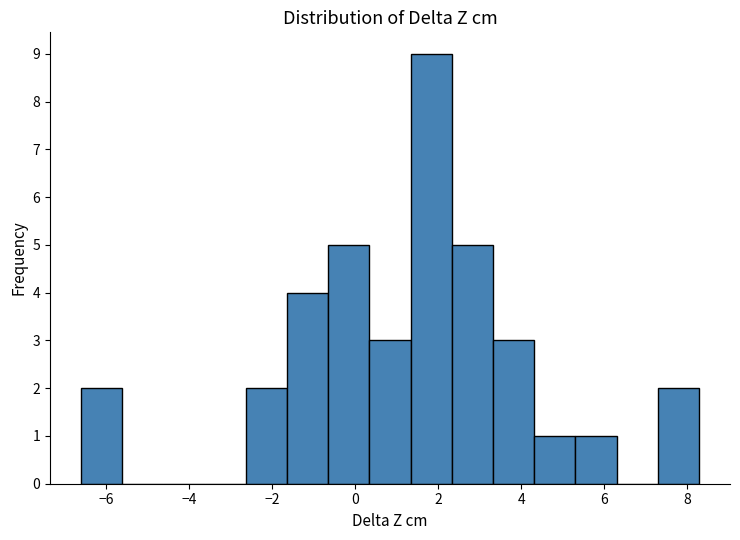

What is the height of the bar covering -6.6 to -5.6 on the x-axis? Neither the bar edges nor the heights are printed on the chart, so give them approximately, as read against the axes.

2